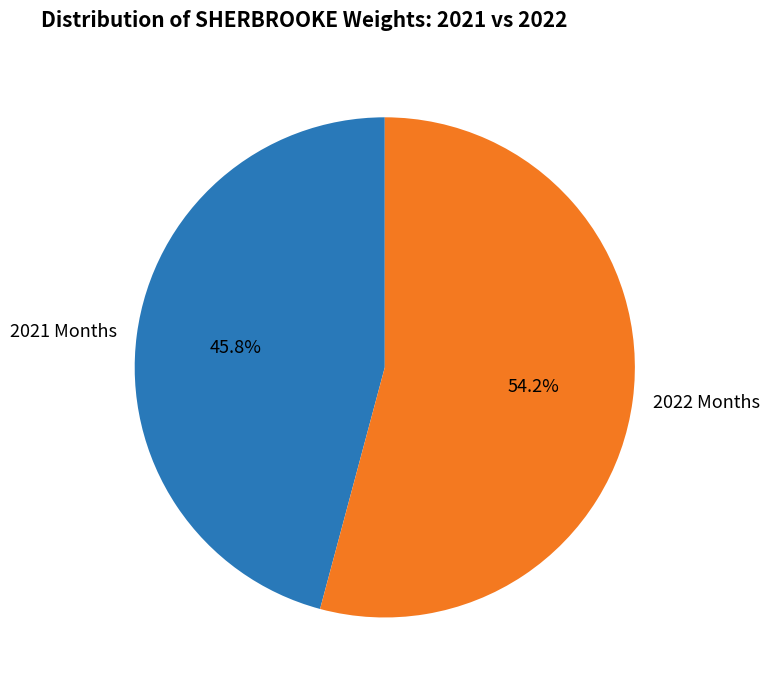

Is there a majority slice in this chart?

Yes